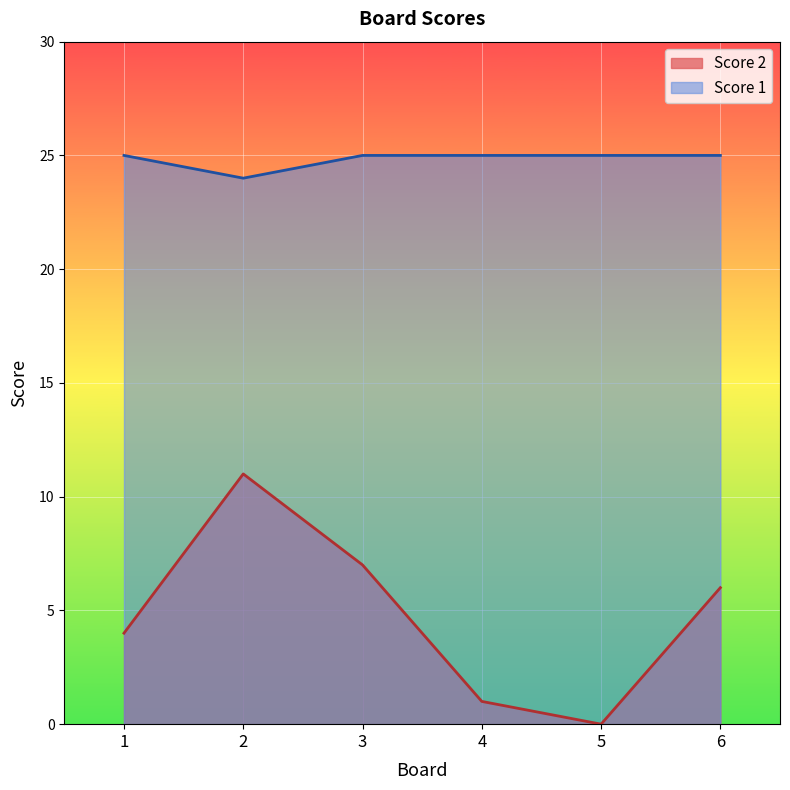

Count the number of data series in this chart.

2